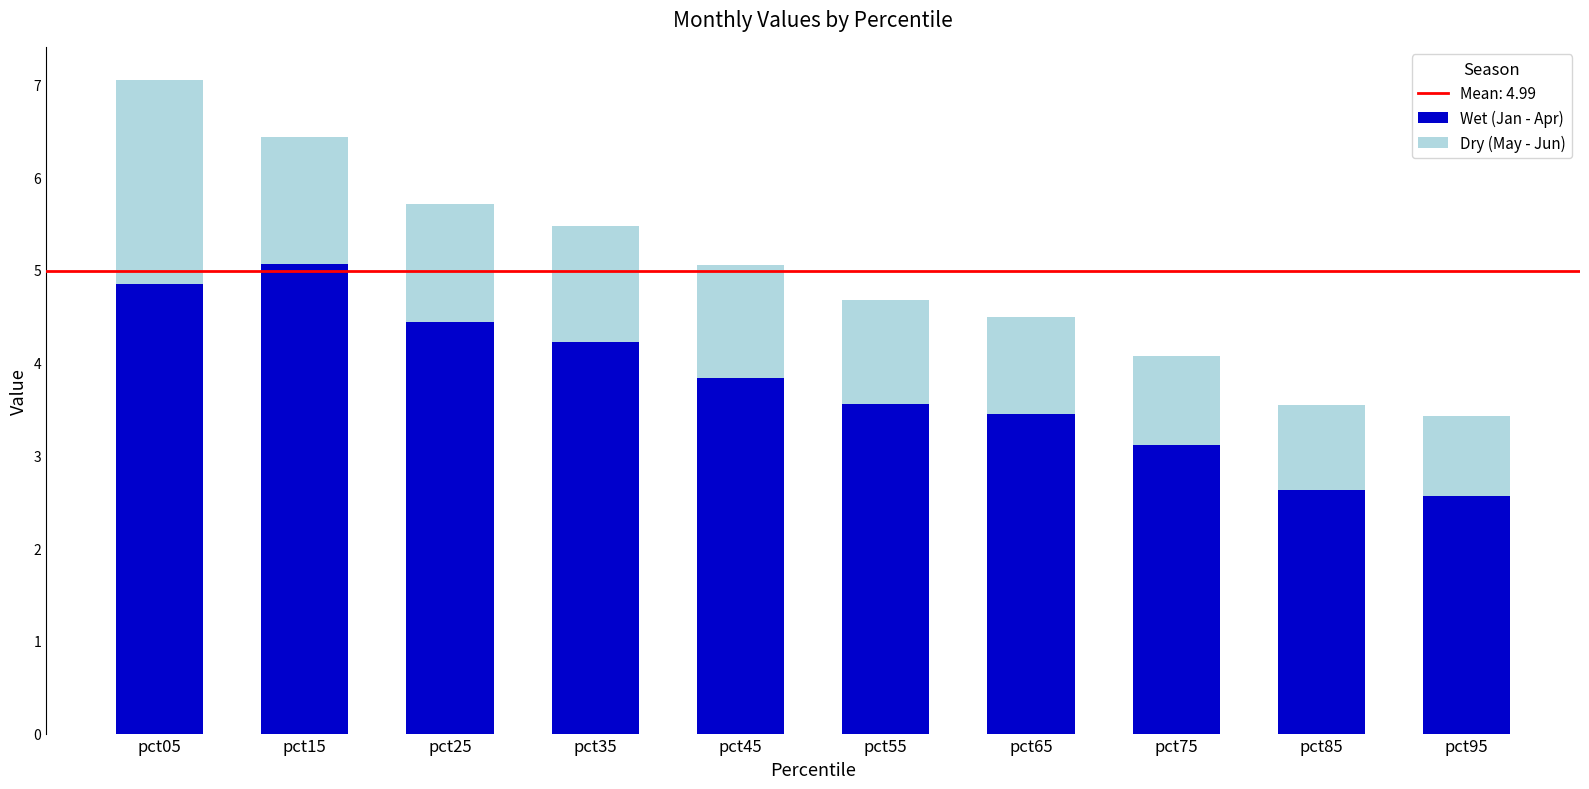

At which label does Wet (Jan - Apr) reach its peak?

pct15